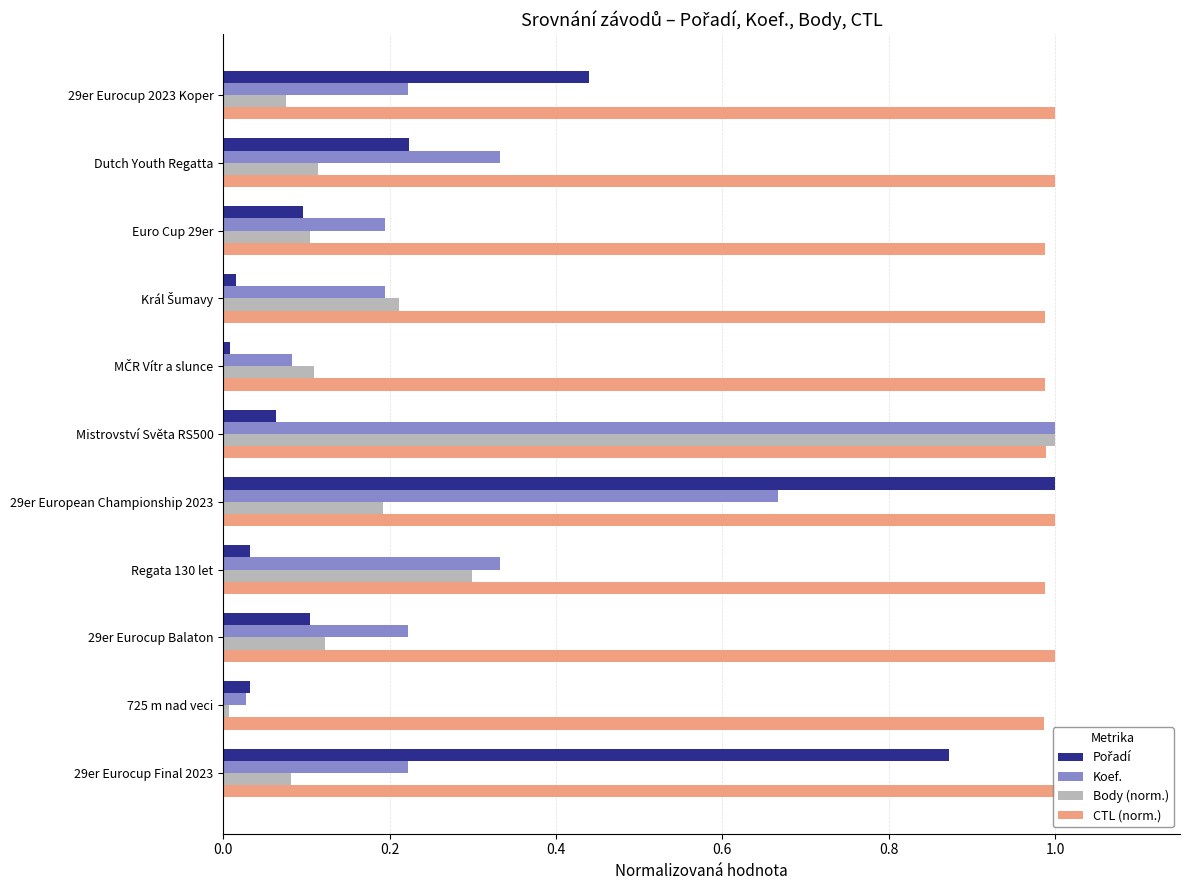

The CTL (norm.) series shows 0.3 at 725 m nad veci. True or false?

False